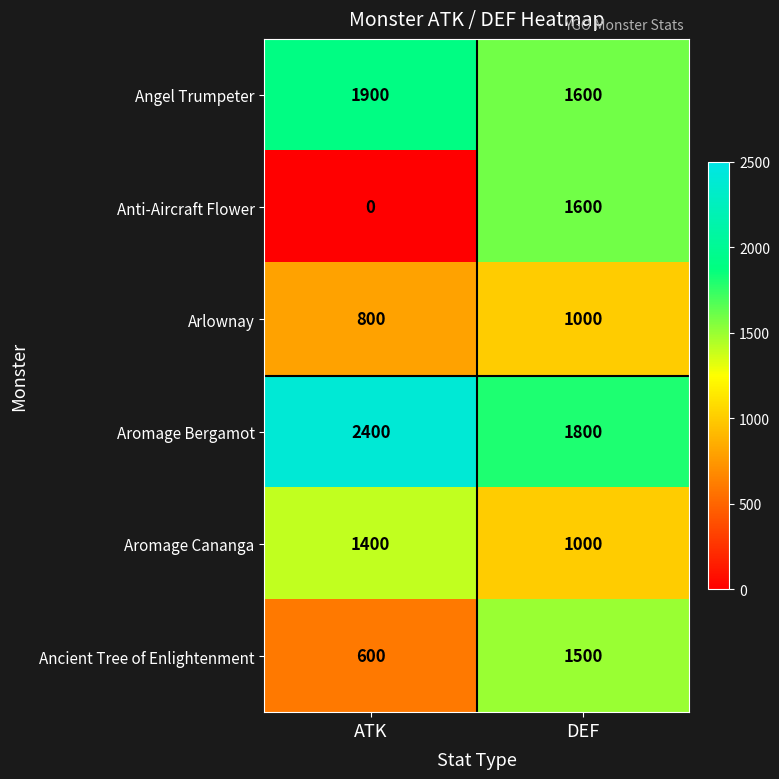

What is the spread (max minus min) of values at ATK?

2400